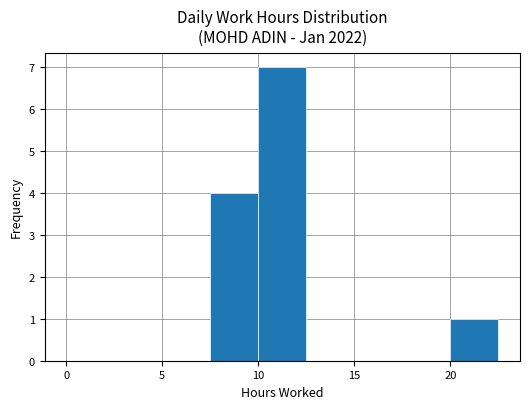

Reading left to right, list every bar in this chart as the range it spans on the x-axis followed by its height. The values are not printed on the chart, so give them approximately, as read against the axis.

0.0 to 2.5: 0
2.5 to 5.0: 0
5.0 to 7.5: 0
7.5 to 10.0: 4
10.0 to 12.5: 7
12.5 to 15.0: 0
15.0 to 17.5: 0
17.5 to 20.0: 0
20.0 to 22.5: 1